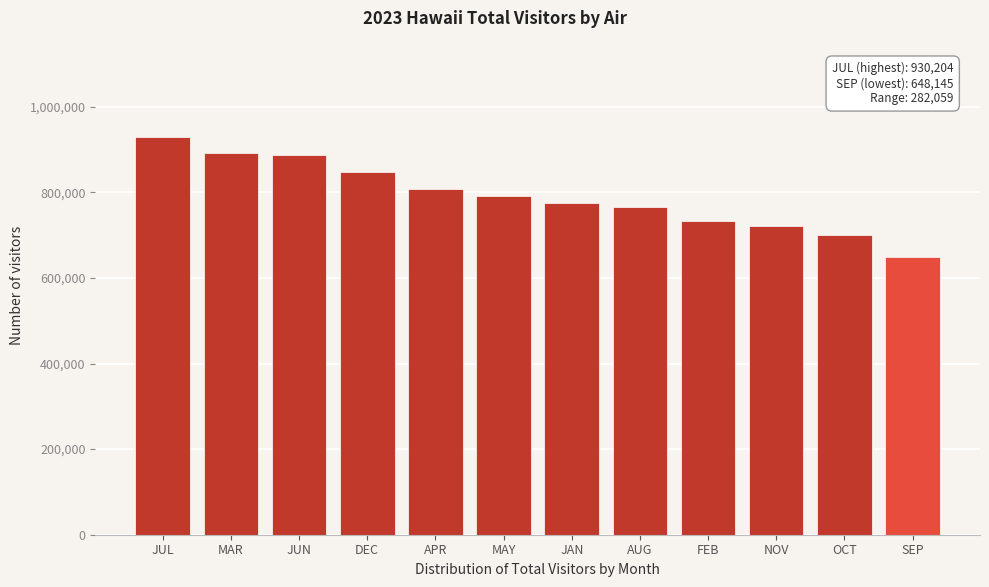

What is the difference between the second highest and second lowest values?

192346.9